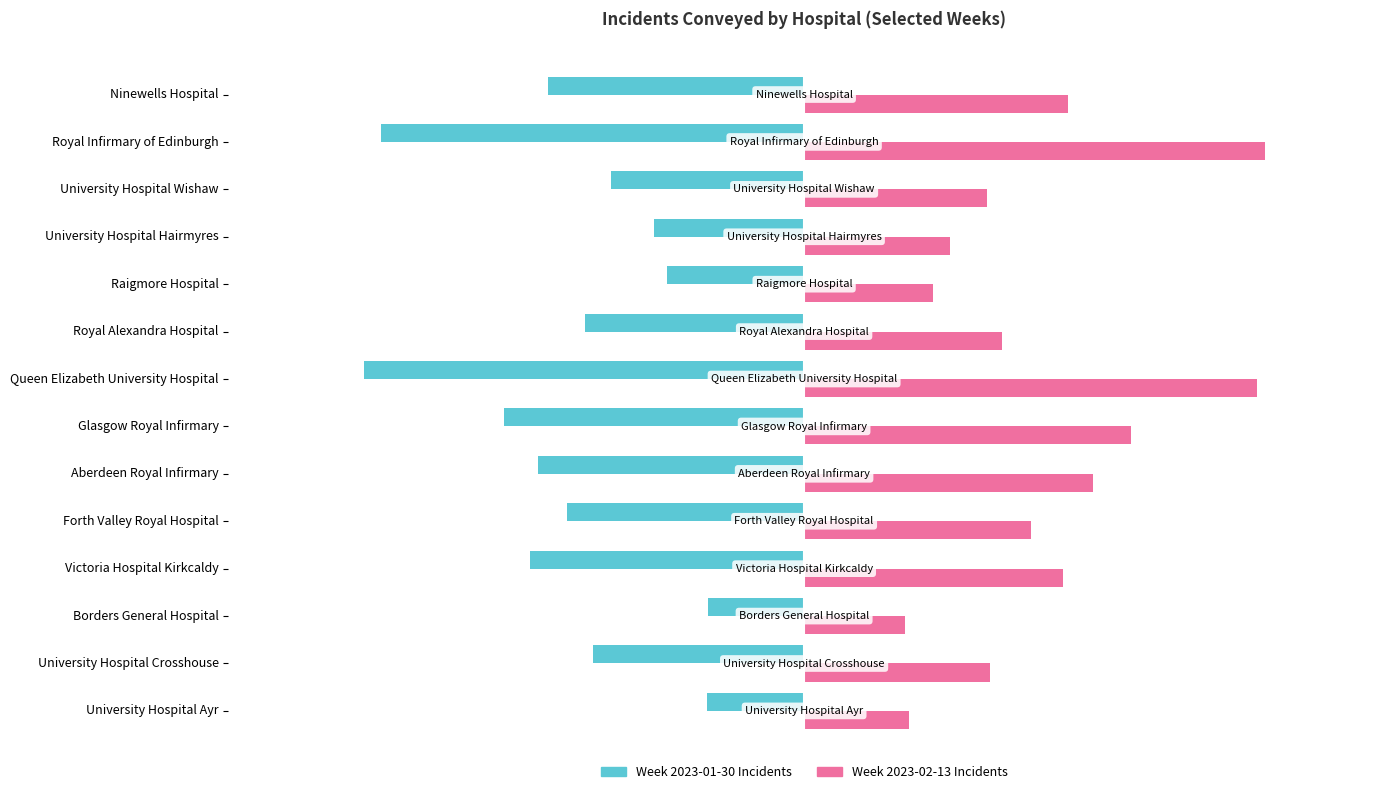

Is it true that Week 2023-02-13 Incidents equals 209 at Raigmore Hospital?

True